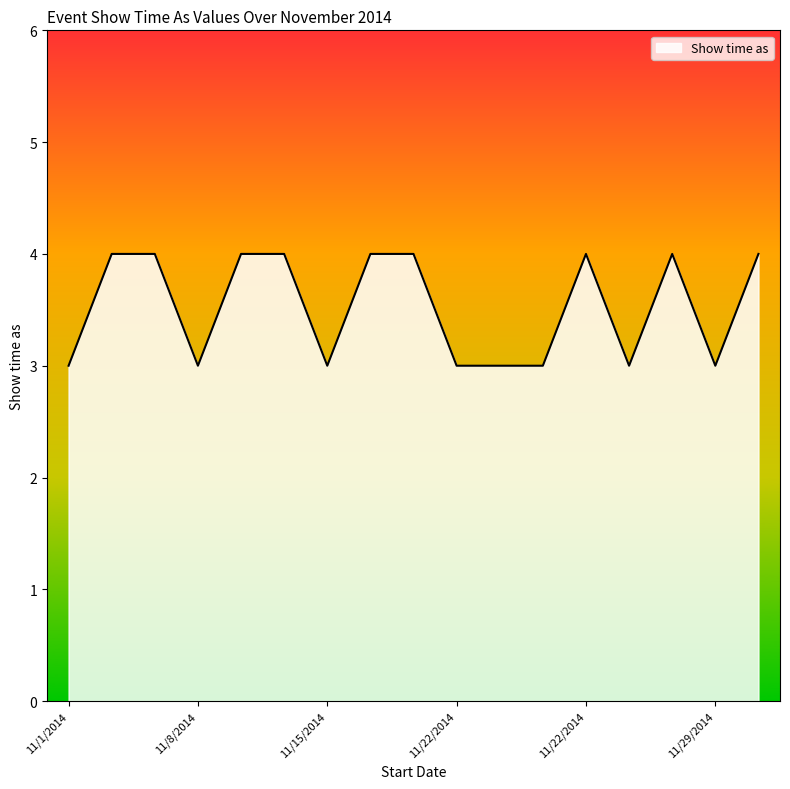

Count the values in the range 3 to 4.

17